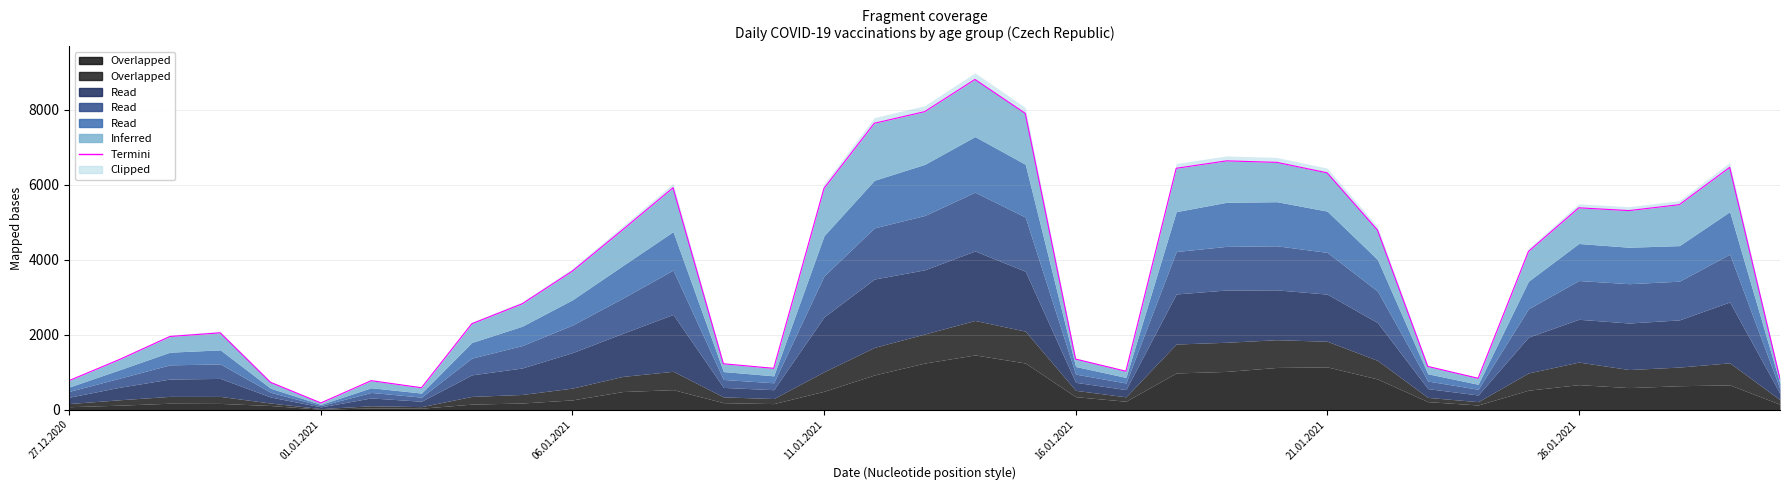

What is the sum of all values?

131228